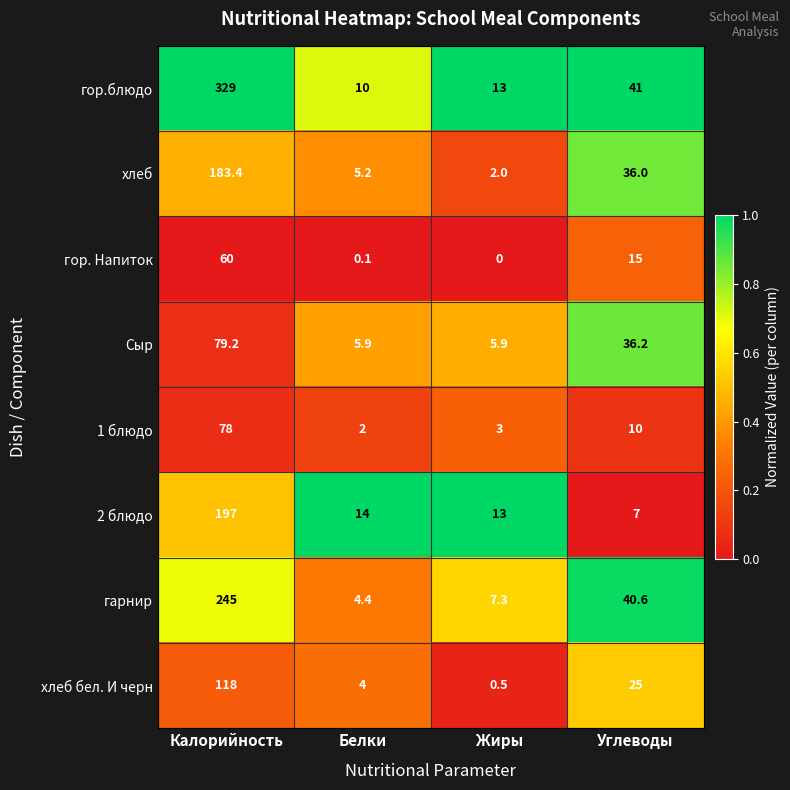

The гарнир series shows 28.0 at Углеводы. True or false?

False